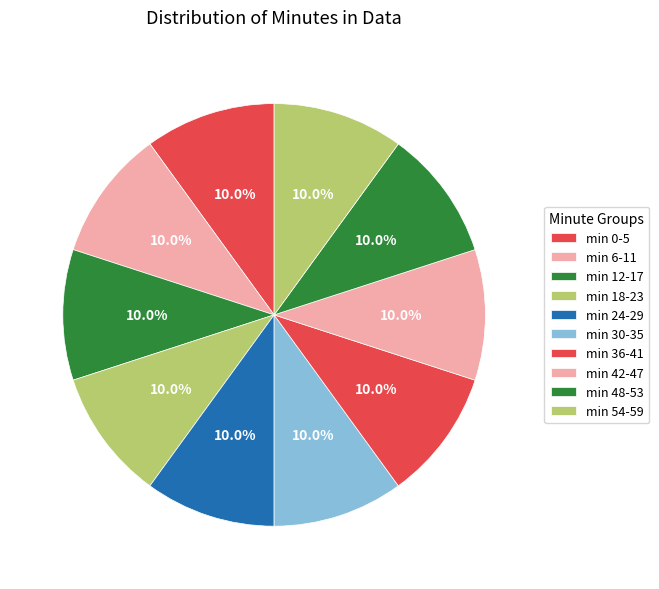

Count the number of slices in the pie.

10